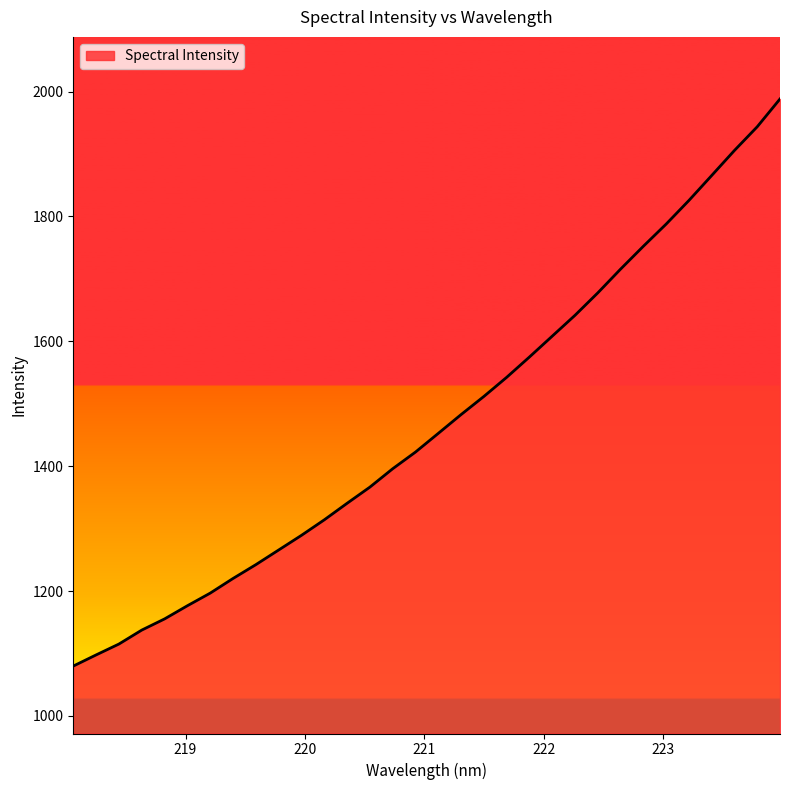

Does the chart have visible grid lines?

No